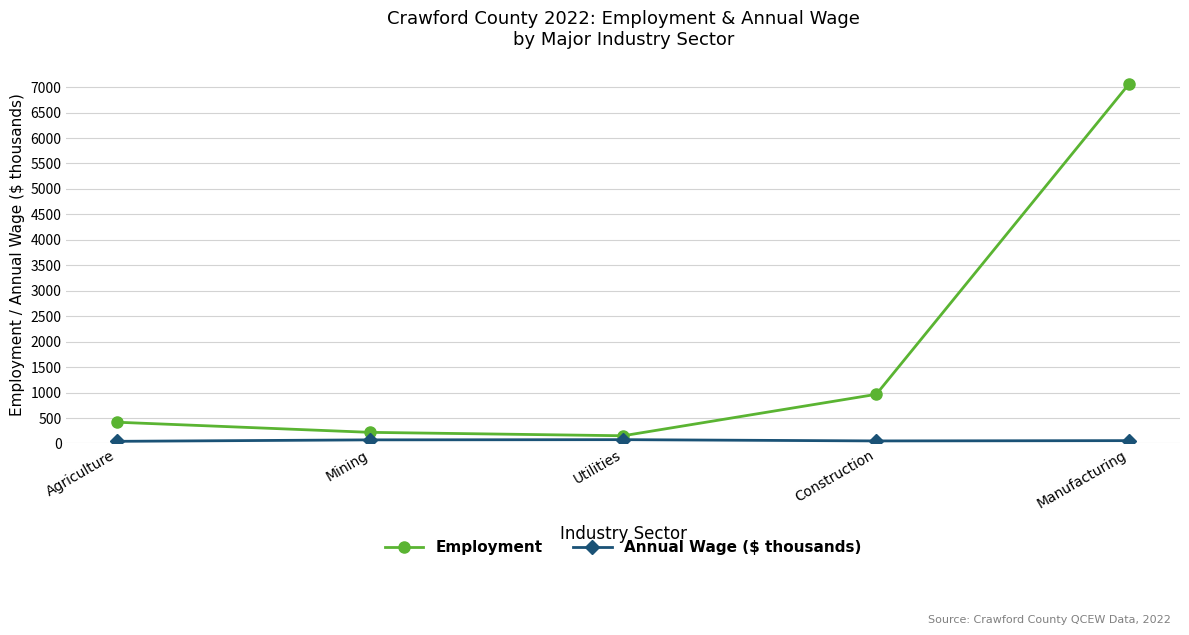

Does the chart display data point markers on the line(s)?

Yes